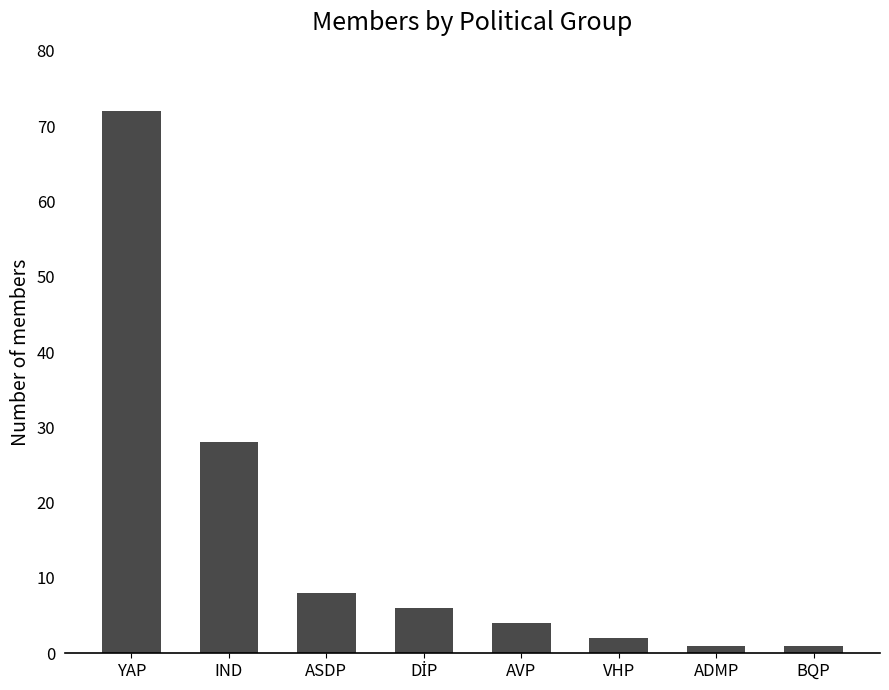

What is the value of the 5th bar from the left?

4